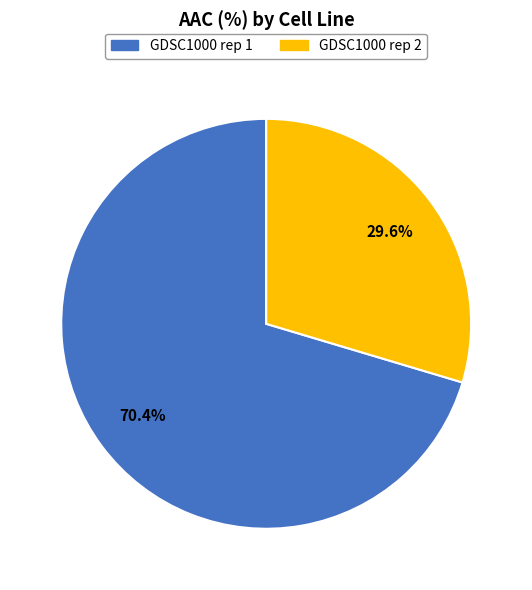

Which category has the biggest portion of the pie?

GDSC1000 rep 1